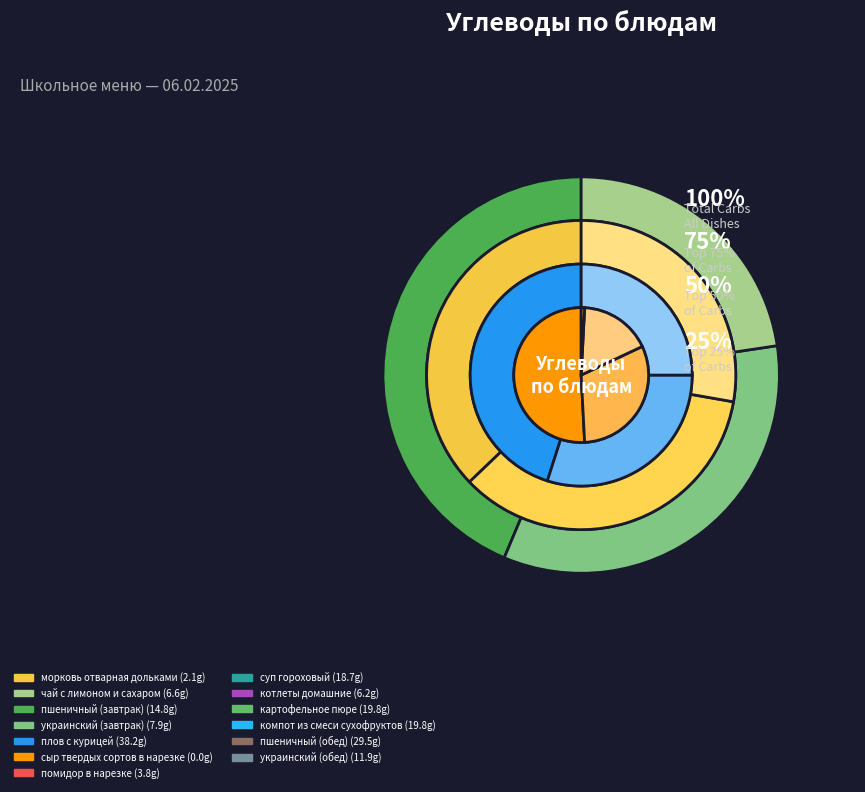

To the nearest percent, what percentage of the pie is картофельное пюре?

11%